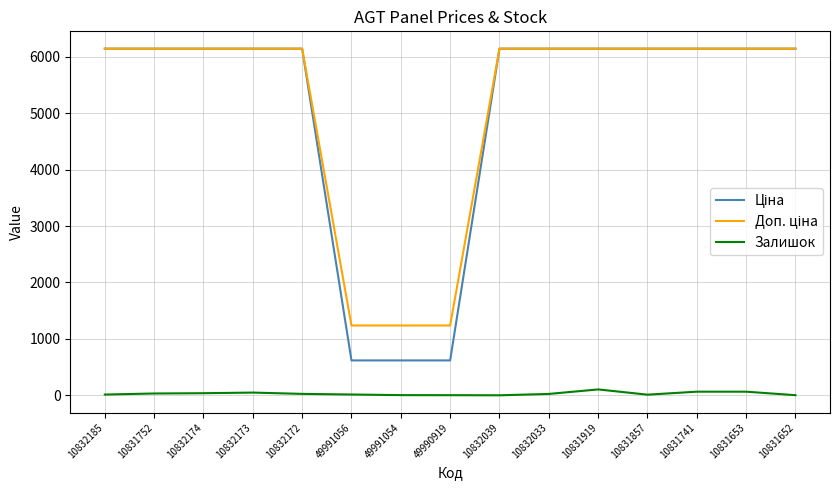

How many interior local peaks does the Залишок series have?

2